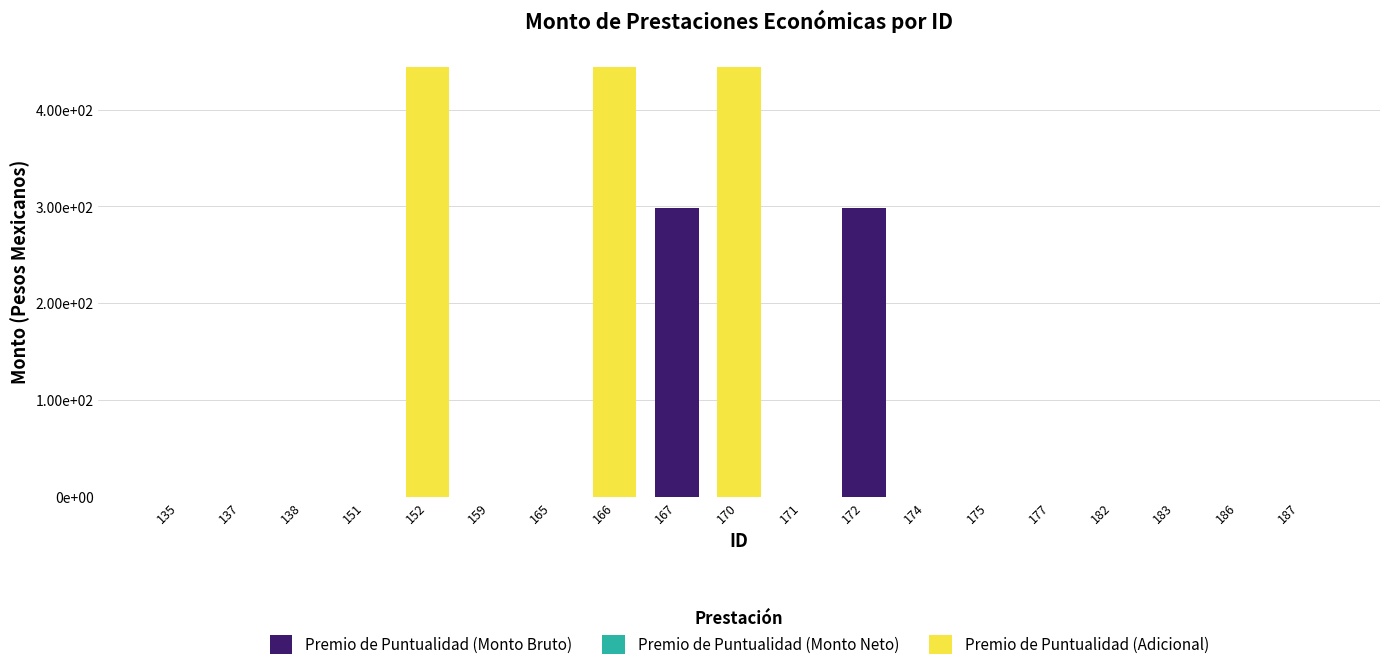

The Premio de Puntualidad (Adicional) series shows 298.8 at 137. True or false?

False